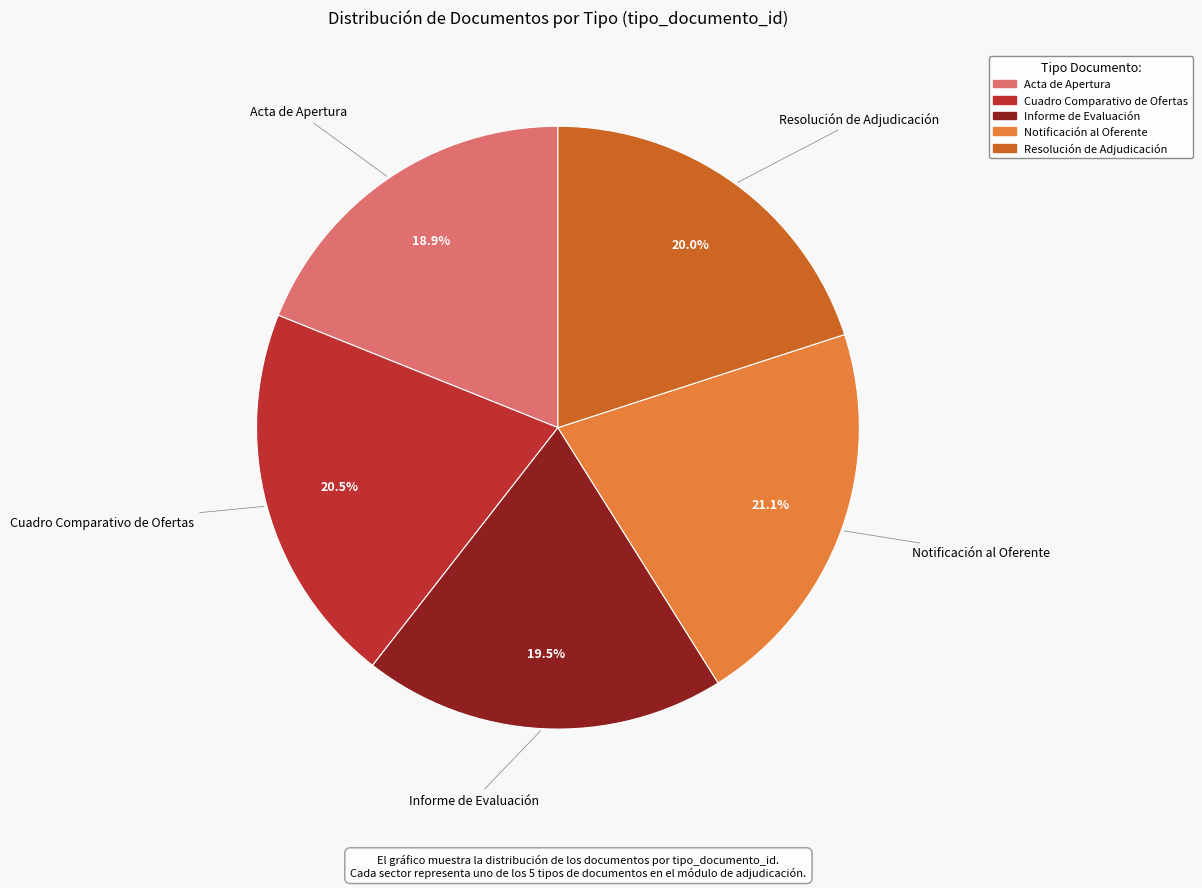

To the nearest percent, what is the difference between the Acta de Apertura and Resolución de Adjudicación slice percentages?

1%